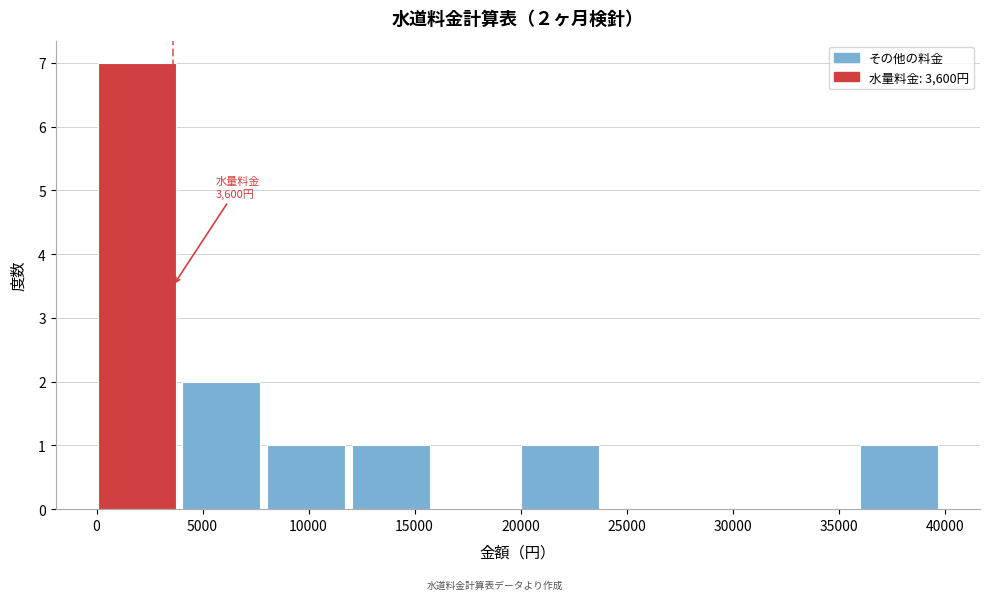

Which range on the x-axis has the tallest bar?

0 to 4000